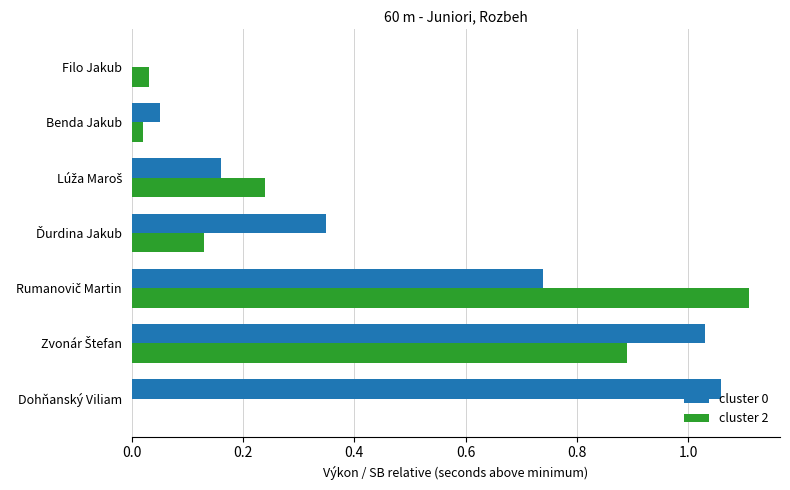

What is the sum of all cluster 0 values?

3.4